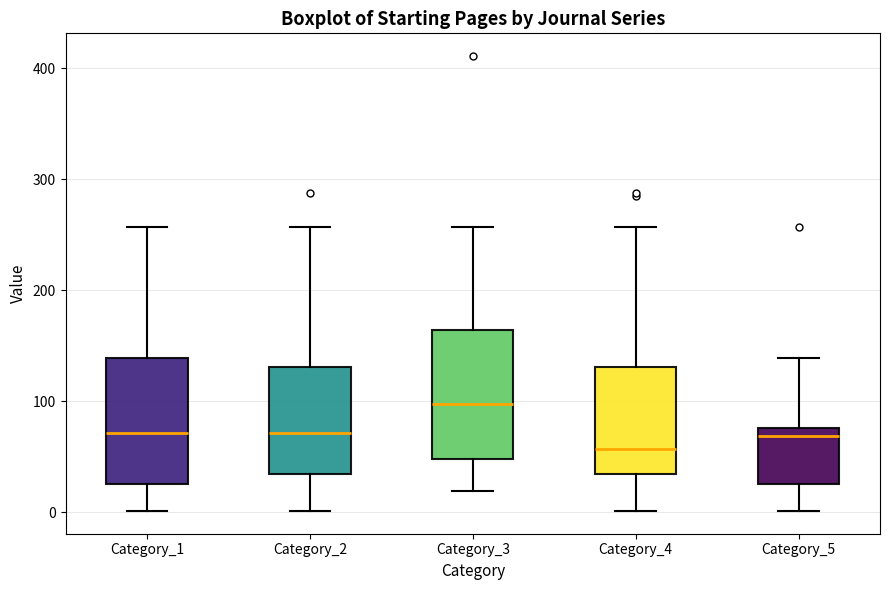

Reading left to right, read every box against the y-axis: the position of its median line, the range the box covers, and the ends of its whiskers. The values are not printed on the chart, so give them approximately, as read against the axis.

Category_1: median 70, box 30 to 140, whiskers 0 to 260
Category_2: median 70, box 30 to 130, whiskers 0 to 260
Category_3: median 100, box 50 to 160, whiskers 20 to 260
Category_4: median 60, box 30 to 130, whiskers 0 to 260
Category_5: median 70, box 30 to 80, whiskers 0 to 140